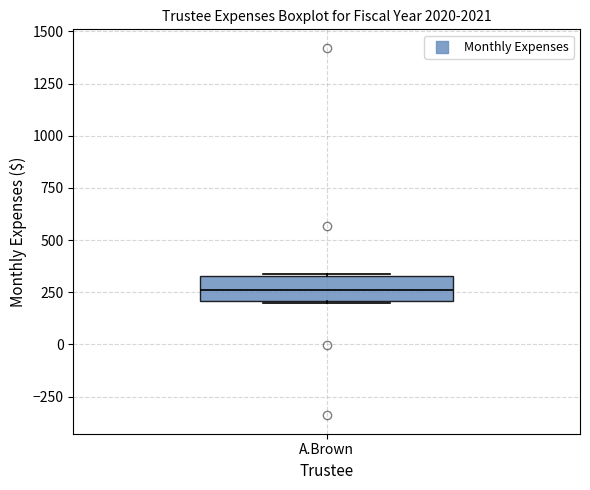

Transcribe this box plot: give where the median line is, the range the box spans, and where the two whiskers end, as read against the y-axis. The values are not printed on the chart, so give them approximately, as read against the axis.

median 250, box 200 to 350, whiskers 200 to 350